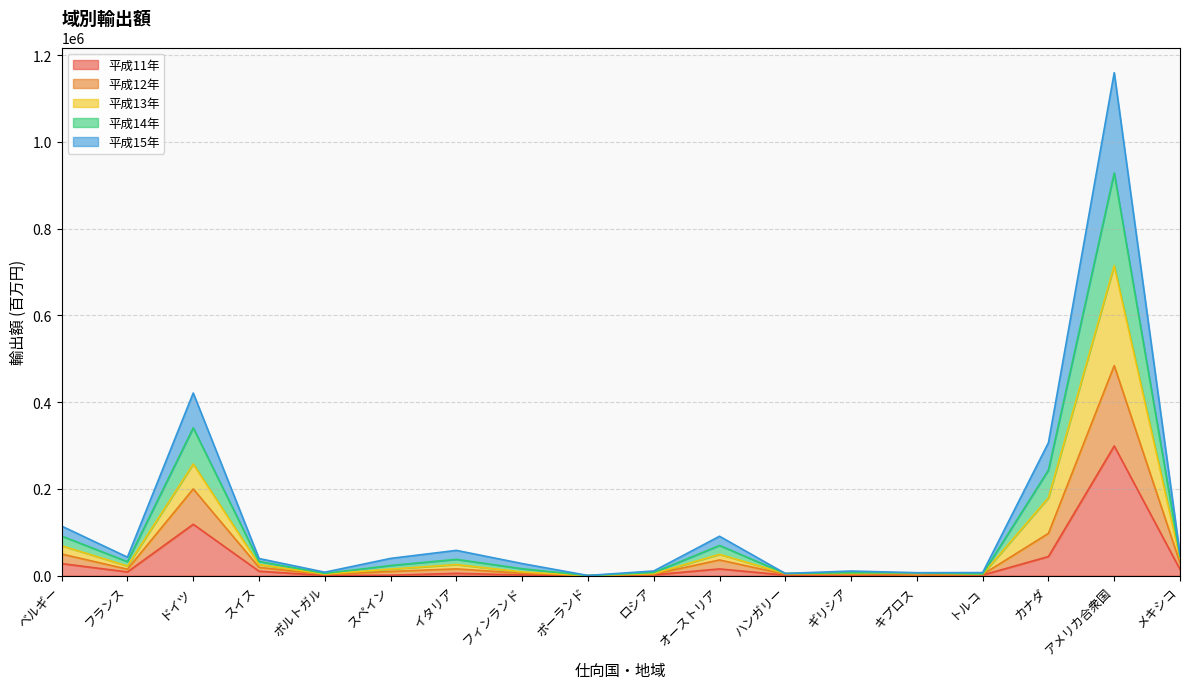

What is the maximum value shown in the chart?

1159550